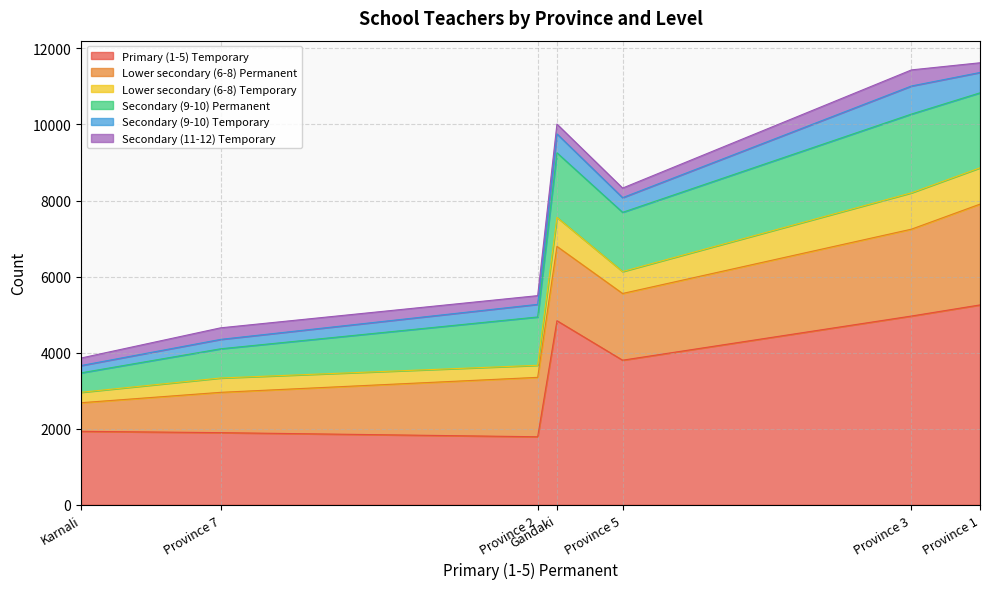

True or false: Lower secondary (6-8) Permanent and Primary (1-5) Temporary intersect in this chart.

False